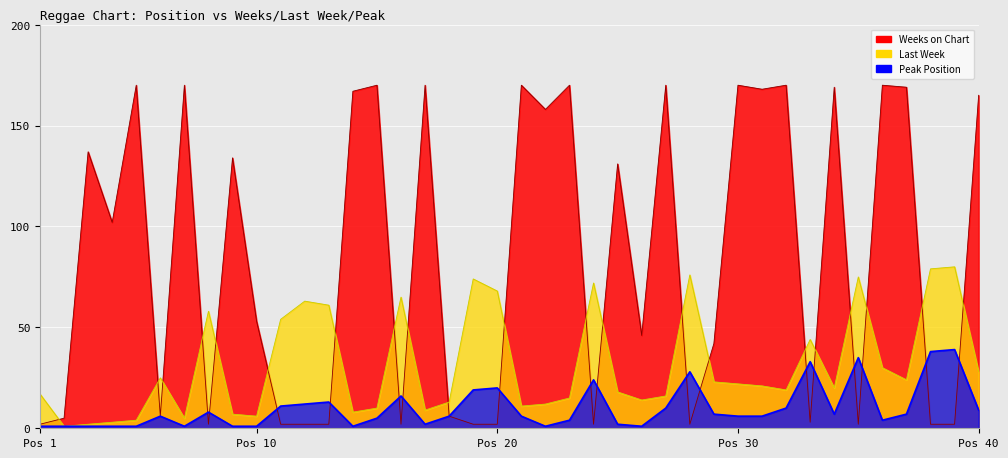

Rank the series at 27 from lowest to highest value.

Peak Position, Last Week, Weeks on Chart